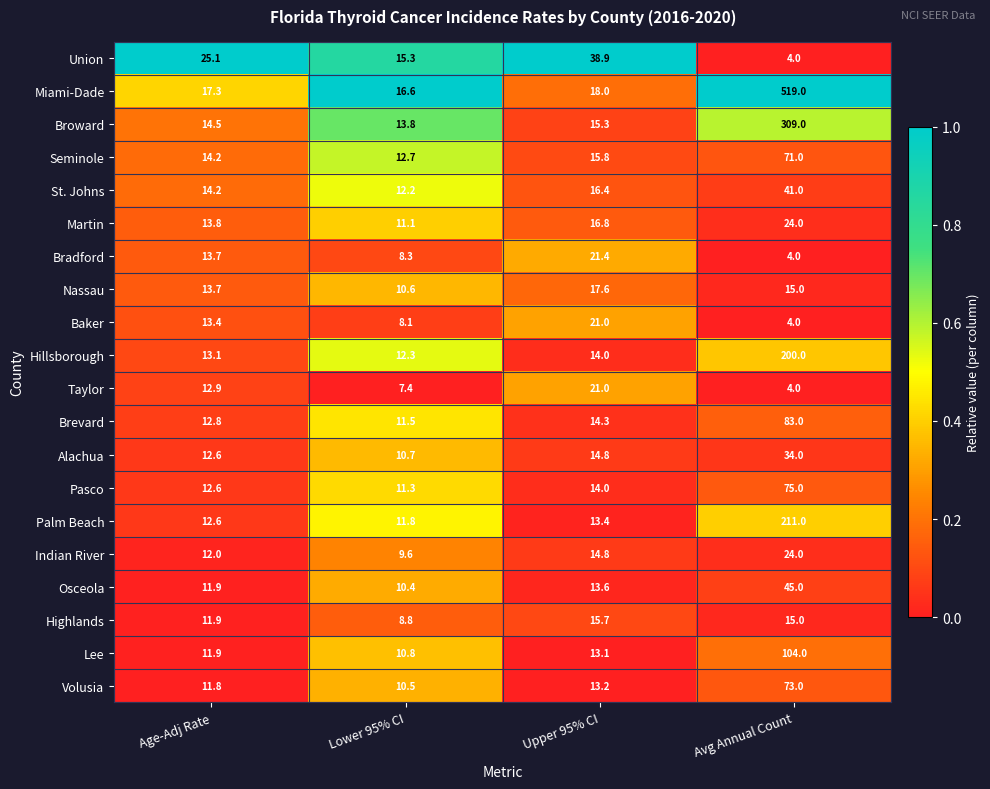

Which series has the widest spread of values?

Miami-Dade